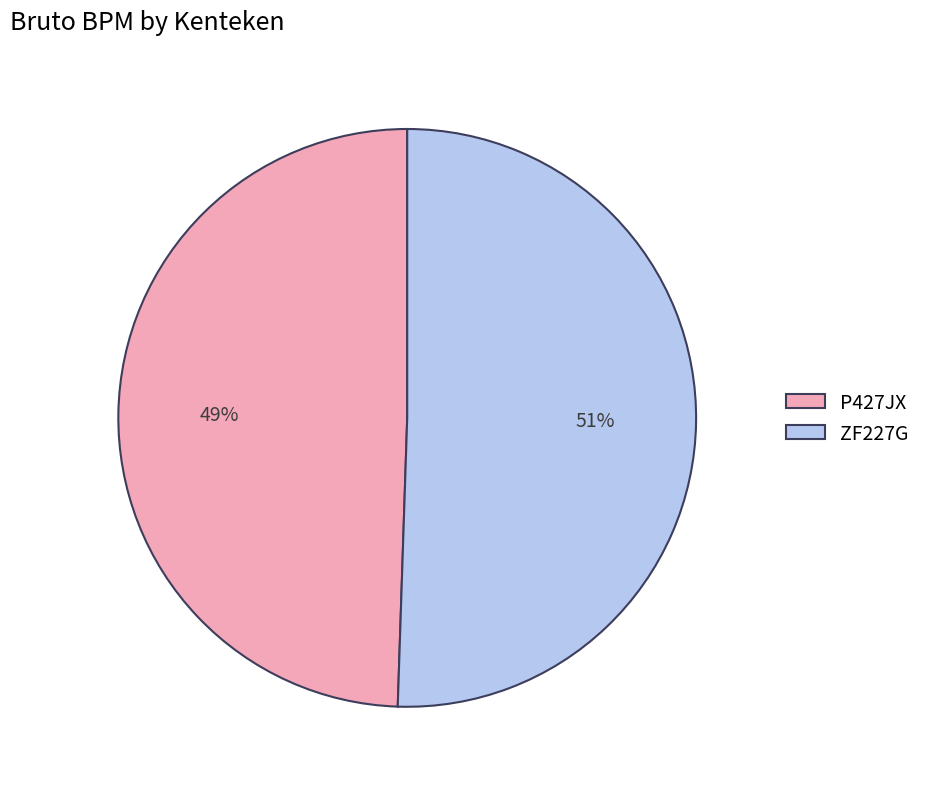

To the nearest percent, what portion does ZF227G represent?

51%